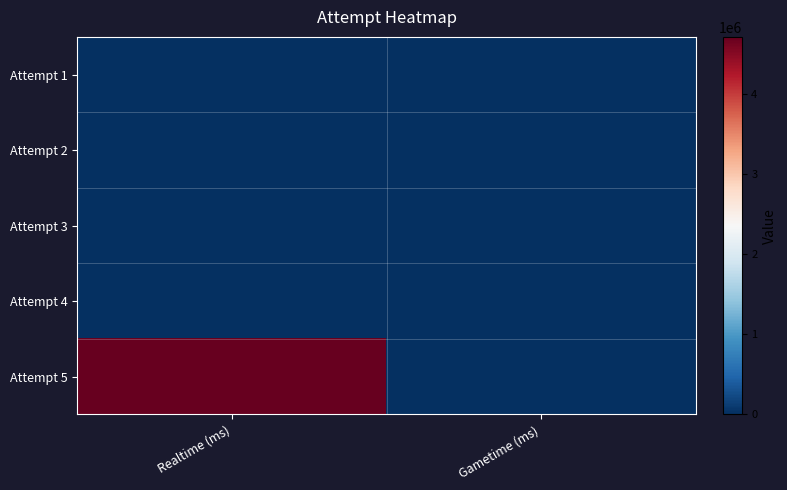

What is the maximum value shown in the chart?

4718193